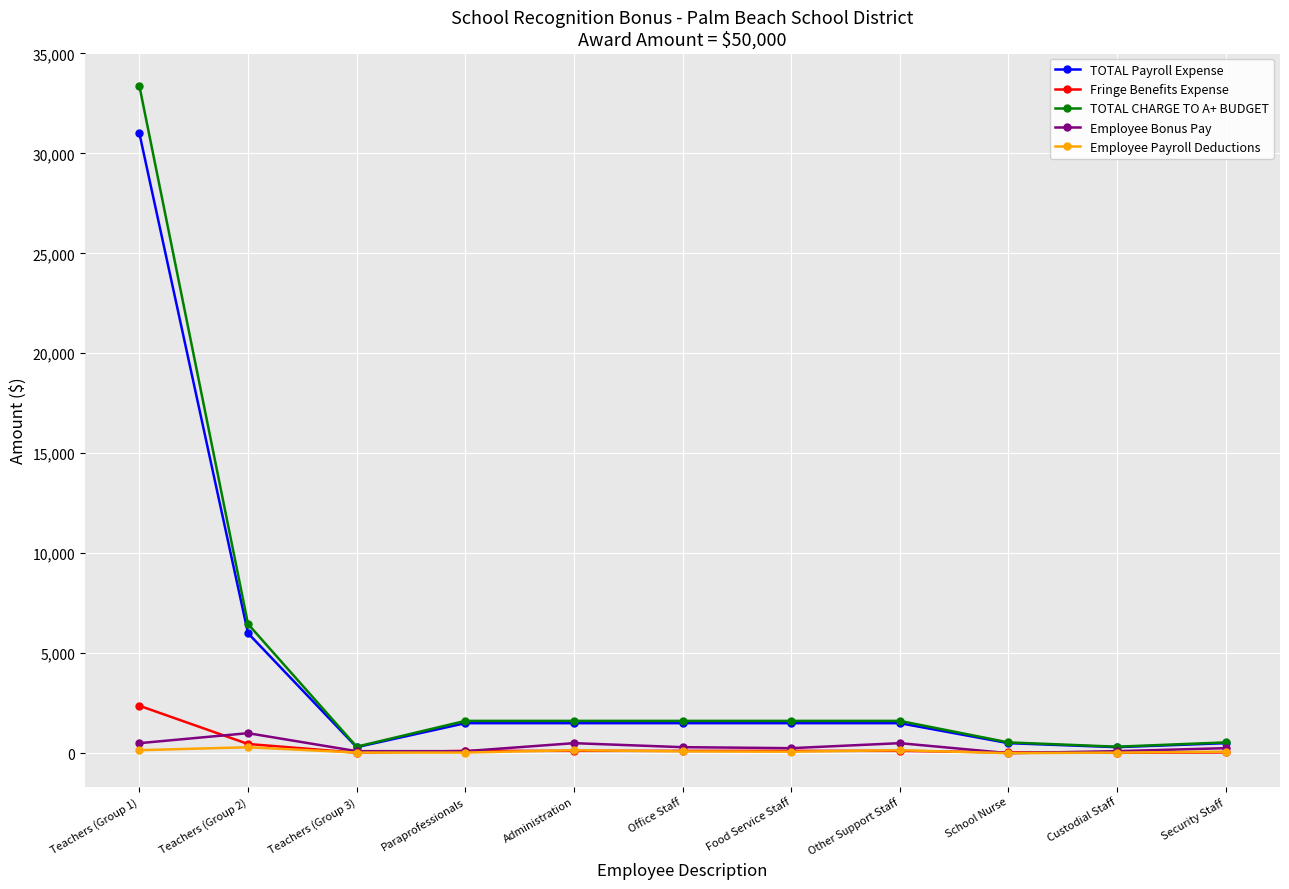

Is the value of TOTAL CHARGE TO A+ BUDGET at Security Staff greater than the value of TOTAL Payroll Expense at Administration?

No